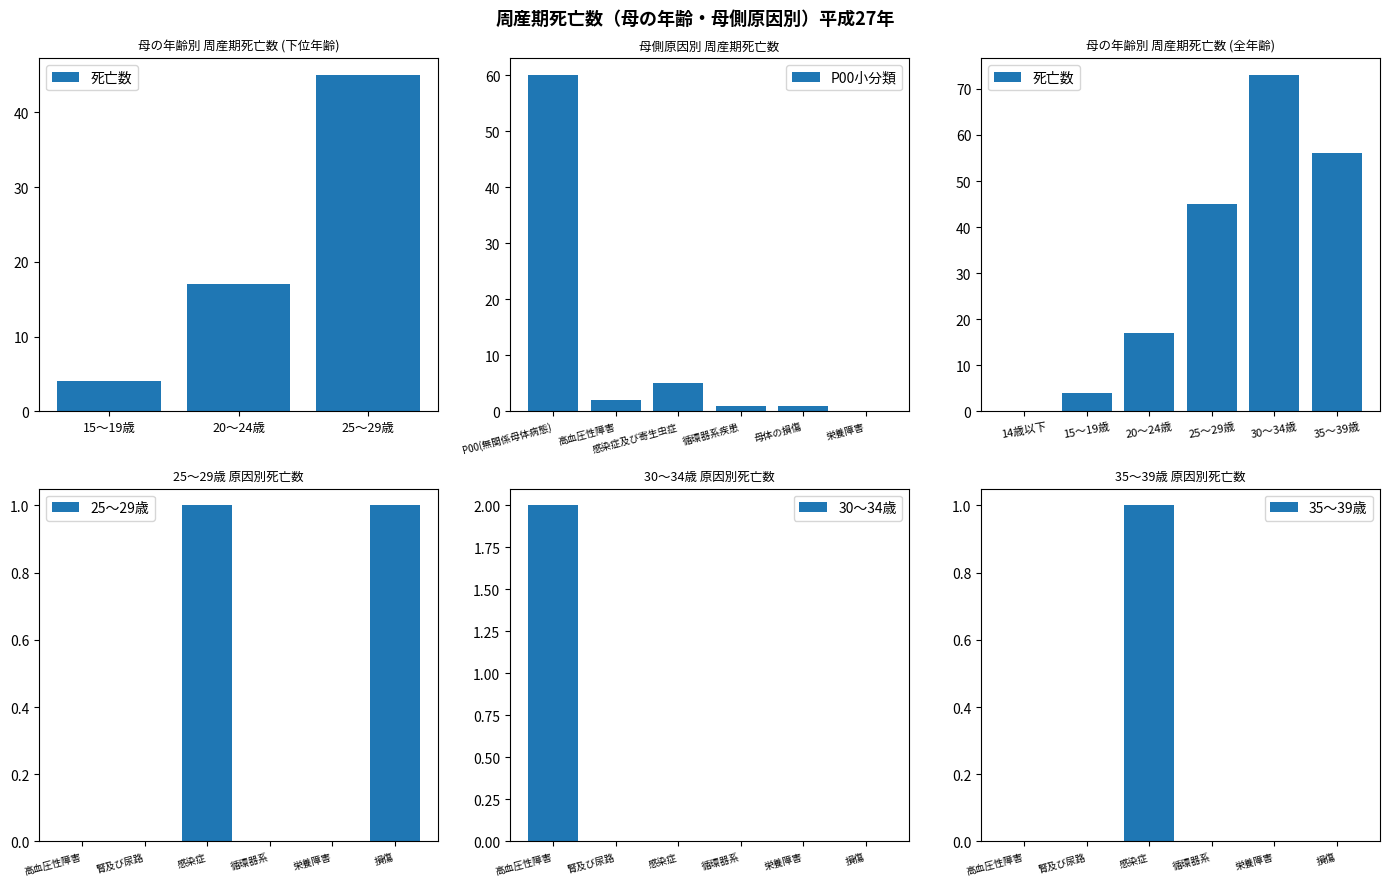

Is the value of 35～39歳 at 栄養障害 greater than the value of 25～29歳 at 腎及び尿路?

No